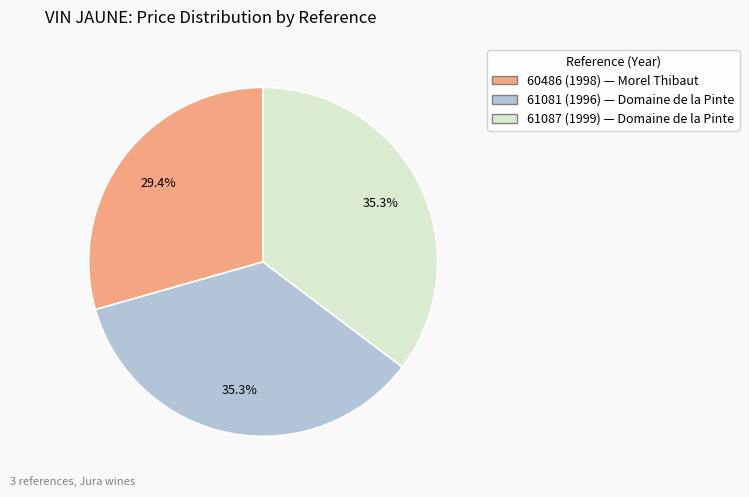

What is the ratio of the value at 61087 (1999) to the value at 61081 (1996)?

1.0